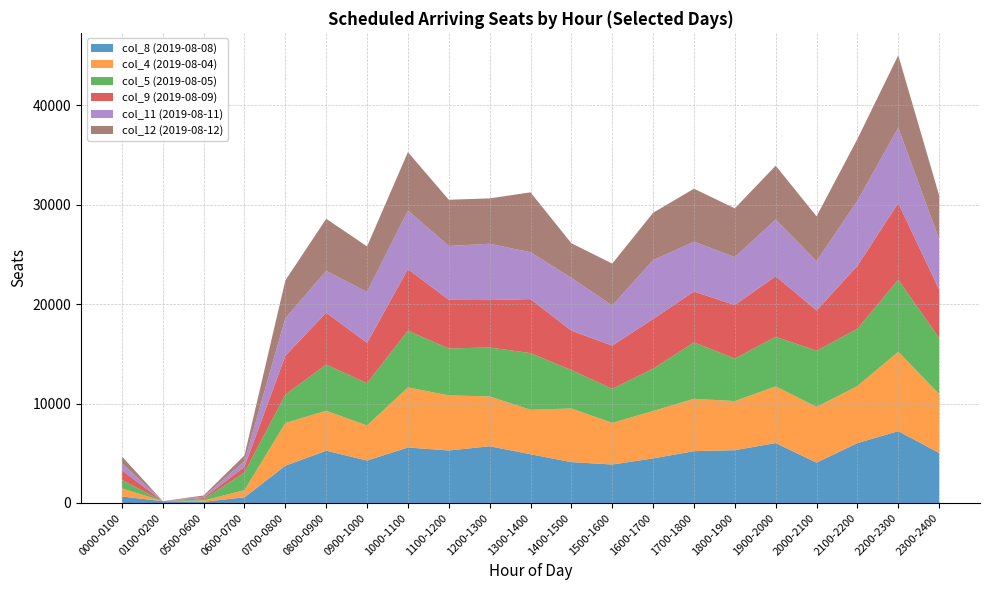

Reading left to right, transcribe all the data shown in this chart.

col_8 (2019-08-08): 0000-0100=648	0100-0200=186	0500-0600=126	0600-0700=572	0700-0800=3748	0800-0900=5257	0900-1000=4266	1000-1100=5581	1100-1200=5281	1200-1300=5703	1300-1400=4903	1400-1500=4109	1500-1600=3870	1600-1700=4482	1700-1800=5213	1800-1900=5309	1900-2000=6025	2000-2100=4055	2100-2200=6022	2200-2300=7224	2300-2400=5031
col_4 (2019-08-04): 0000-0100=827	0100-0200=0	0500-0600=126	0600-0700=715	0700-0800=4295	0800-0900=4021	0900-1000=3531	1000-1100=6043	1100-1200=5536	1200-1300=5013	1300-1400=4471	1400-1500=5395	1500-1600=4186	1600-1700=4770	1700-1800=5264	1800-1900=4940	1900-2000=5702	2000-2100=5613	2100-2200=5742	2200-2300=7983	2300-2400=5932
col_5 (2019-08-05): 0000-0100=834	0100-0200=0	0500-0600=126	0600-0700=1780	0700-0800=2856	0800-0900=4638	0900-1000=4250	1000-1100=5701	1100-1200=4721	1200-1300=4921	1300-1400=5700	1400-1500=3863	1500-1600=3431	1600-1700=4253	1700-1800=5666	1800-1900=4278	1900-2000=4980	2000-2100=5645	2100-2200=5764	2200-2300=7239	2300-2400=5635
col_9 (2019-08-09): 0000-0100=984	0100-0200=0	0500-0600=126	0600-0700=572	0700-0800=3904	0800-0900=5227	0900-1000=4049	1000-1100=6195	1100-1200=4887	1200-1300=4768	1300-1400=5425	1400-1500=3962	1500-1600=4335	1600-1700=4996	1700-1800=5120	1800-1900=5376	1900-2000=6089	2000-2100=4051	2100-2200=6317	2200-2300=7708	2300-2400=4853
col_11 (2019-08-11): 0000-0100=703	0100-0200=0	0500-0600=126	0600-0700=572	0700-0800=3769	0800-0900=4196	0900-1000=5126	1000-1100=5881	1100-1200=5418	1200-1300=5662	1300-1400=4716	1400-1500=5317	1500-1600=4032	1600-1700=5912	1700-1800=5007	1800-1900=4820	1900-2000=5705	2000-2100=4953	2100-2200=6542	2200-2300=7583	2300-2400=5057
col_12 (2019-08-12): 0000-0100=691	0100-0200=0	0500-0600=126	0600-0700=572	0700-0800=3805	0800-0900=5238	0900-1000=4577	1000-1100=5878	1100-1200=4648	1200-1300=4561	1300-1400=6020	1400-1500=3474	1500-1600=4216	1600-1700=4769	1700-1800=5330	1800-1900=4903	1900-2000=5417	2000-2100=4507	2100-2200=6212	2200-2300=7284	2300-2400=4419